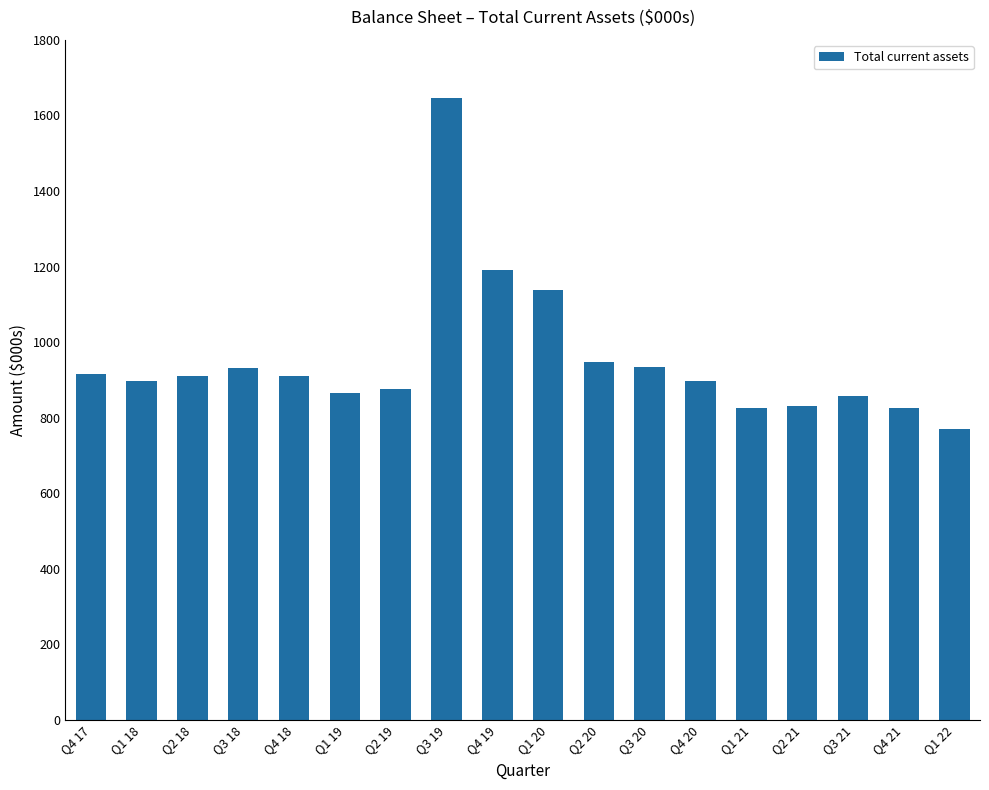

Which has a higher value, Q2 19 or Q4 17?

Q4 17